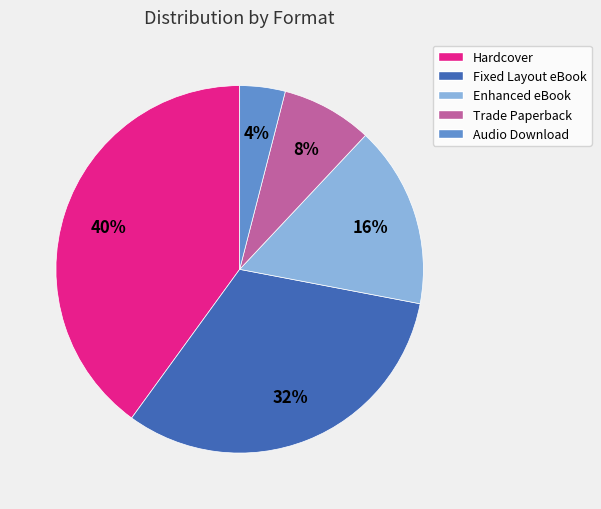

To the nearest percent, what percentage of the pie is Hardcover?

40%